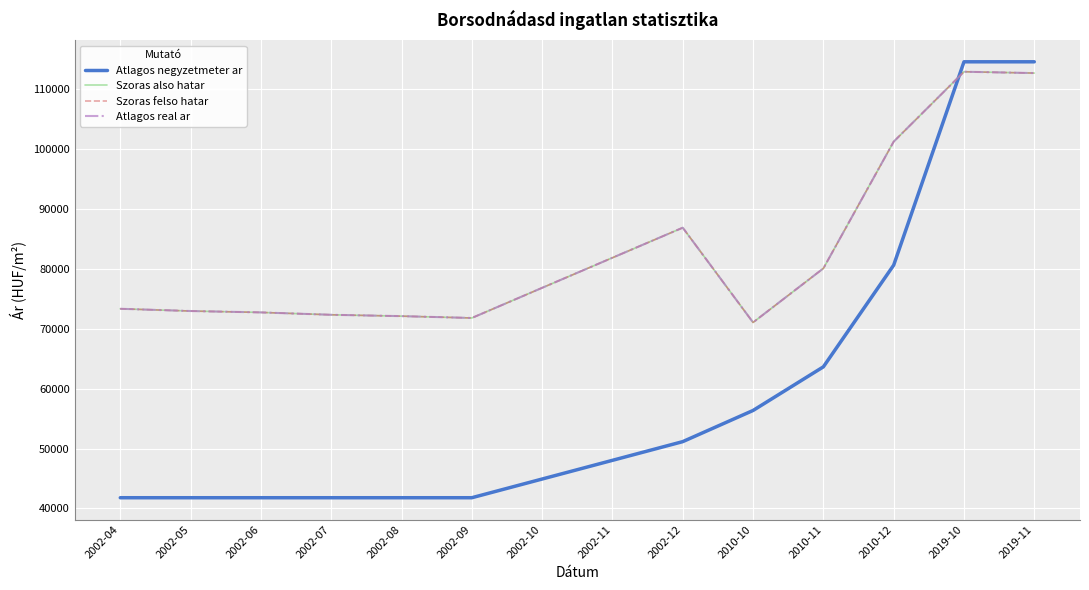

What is the label of the 4th point from the right?

2010-11